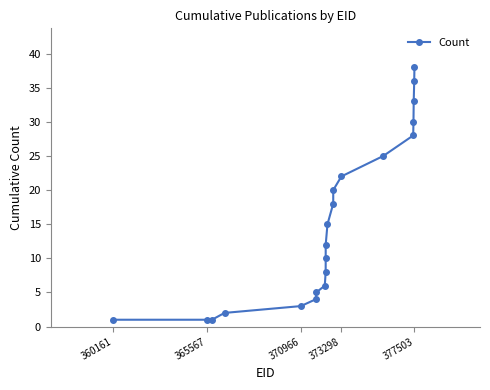

What is the average value?

15